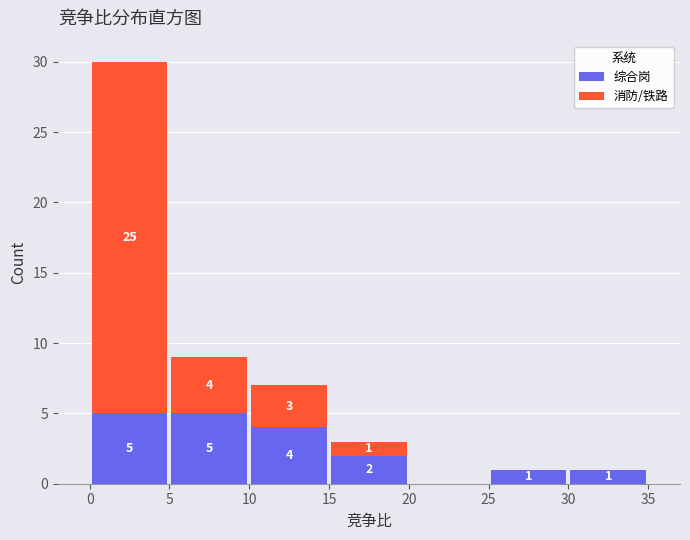

Which range on the x-axis has the tallest stacked bar (by total height)?

0 to 5